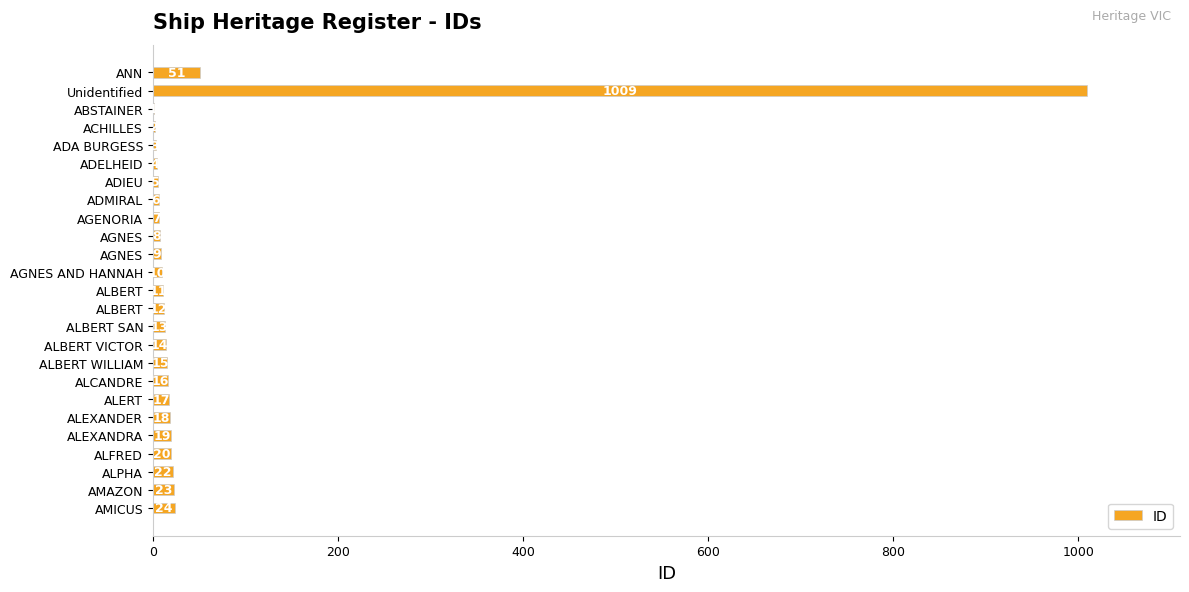

Which label corresponds to the largest value in the chart?

Unidentified